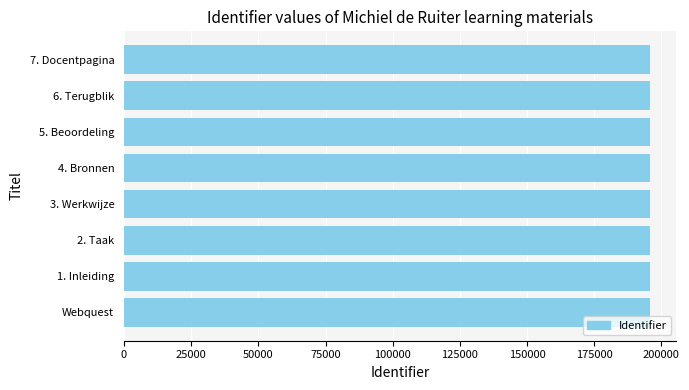

What is the smallest value displayed?

195781